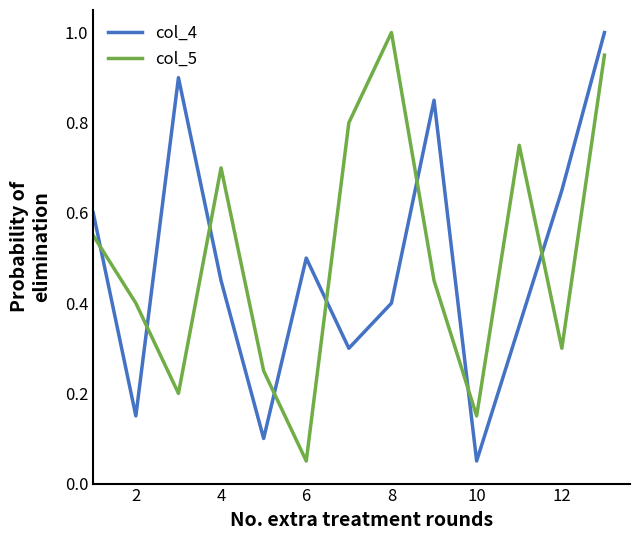

After their last crossing, which series has the higher values: col_5 or col_4?

col_4